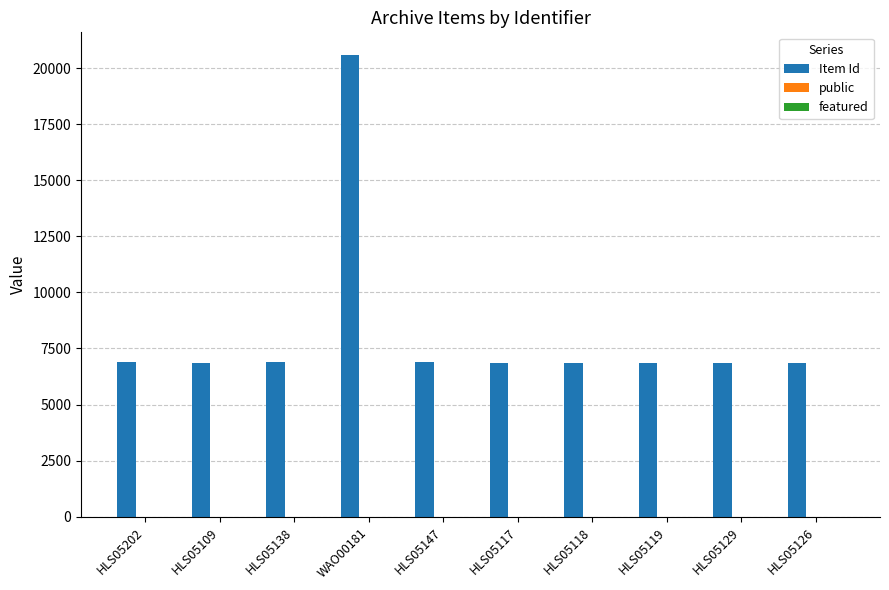

Are the bars horizontal?

No